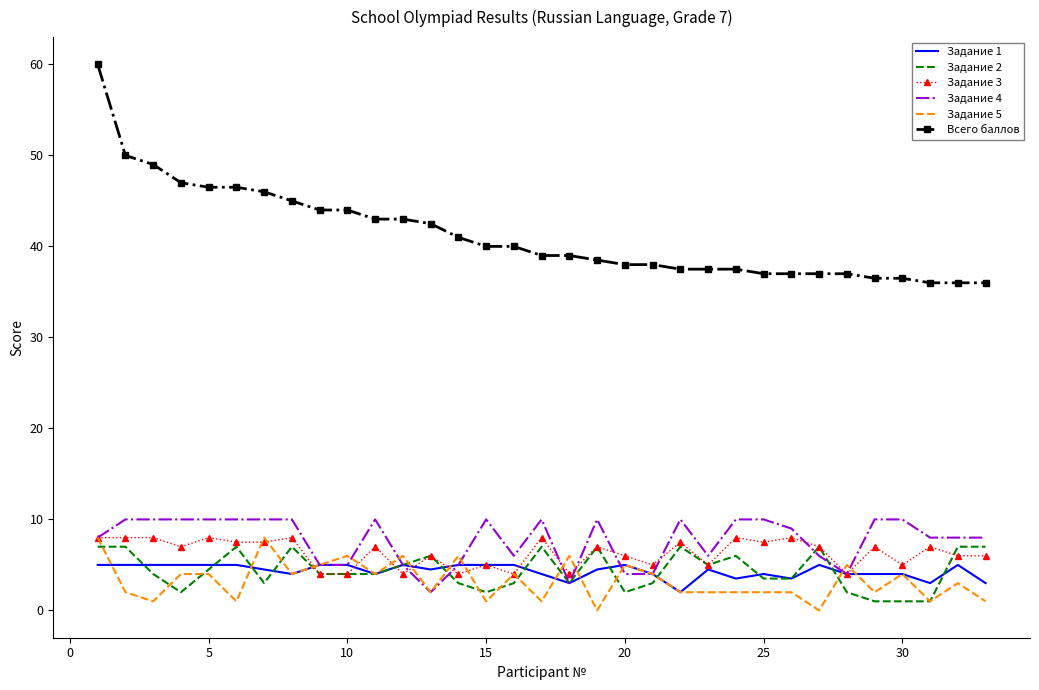

True or false: Всего баллов and Задание 3 intersect in this chart.

False